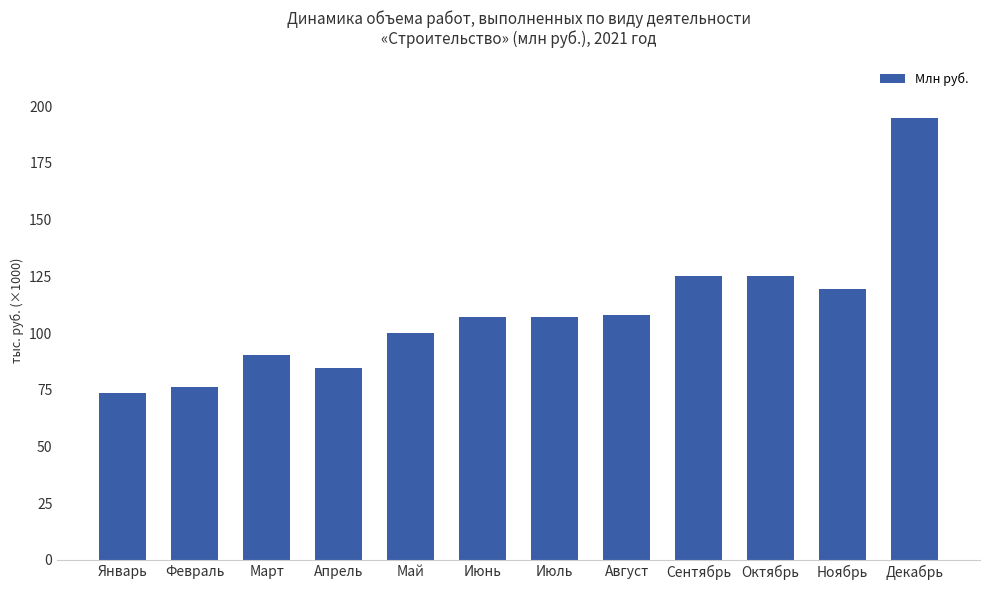

Which has a higher value, Май or Апрель?

Май